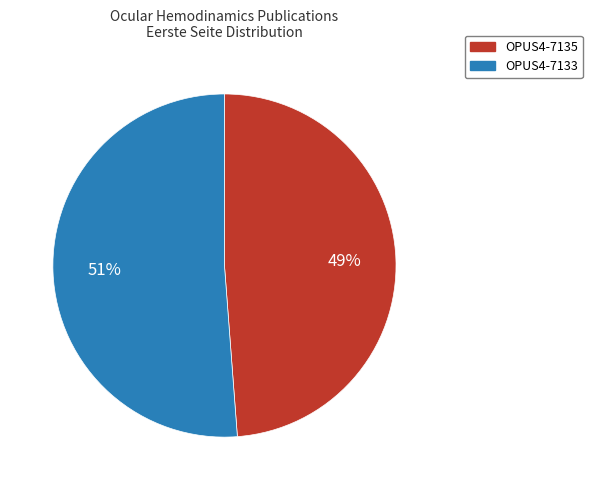

What is the ratio of the value at OPUS4-7135 to the value at OPUS4-7133?

1.0